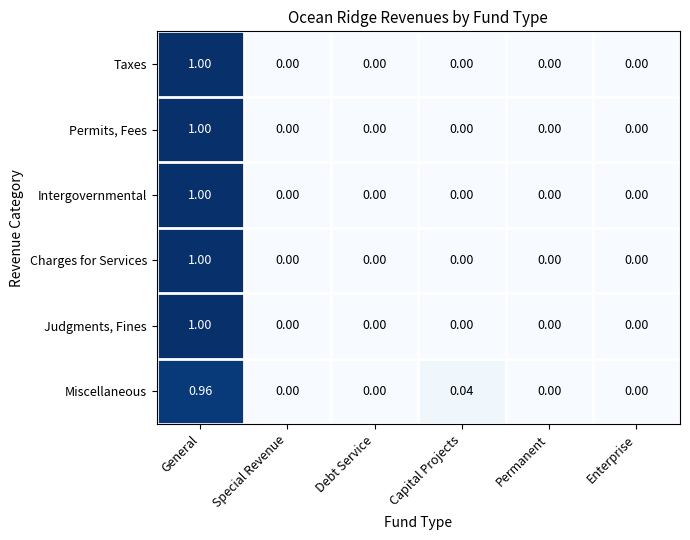

At which category is the sum across all series the highest?

General